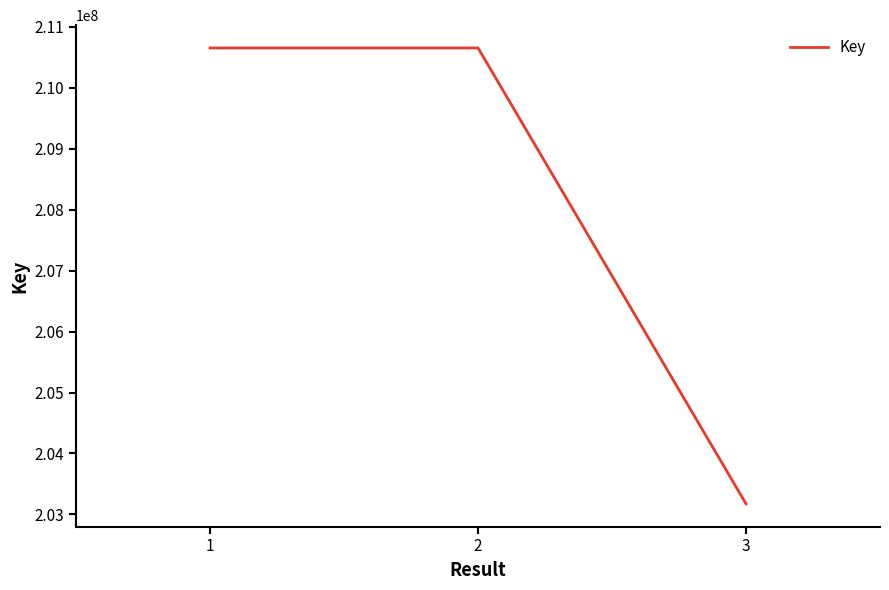

How many lines are shown in the chart?

1